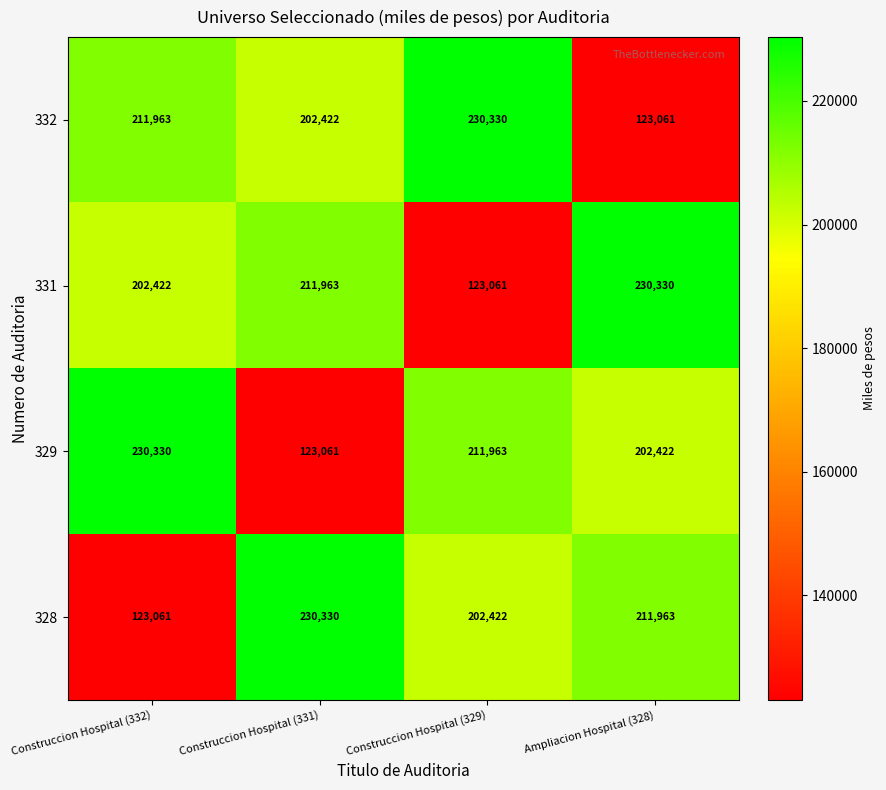

What is the average value of the 328 series?

191944